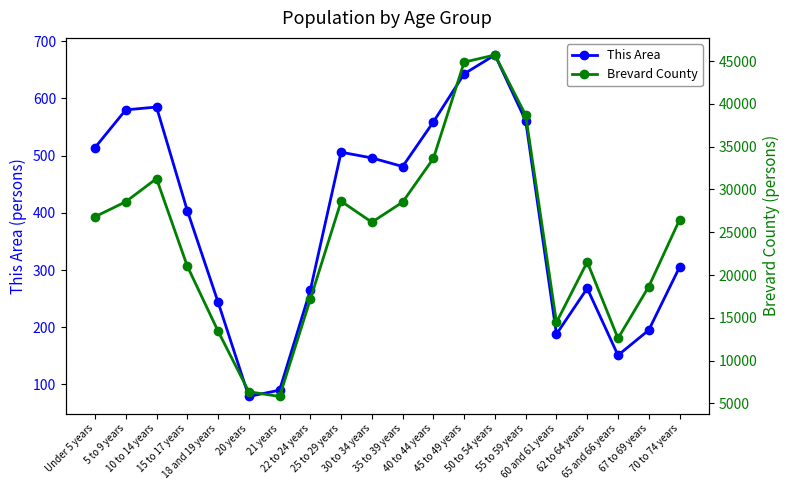

Rank the series by their maximum value, from highest to lowest.

Brevard County, This Area